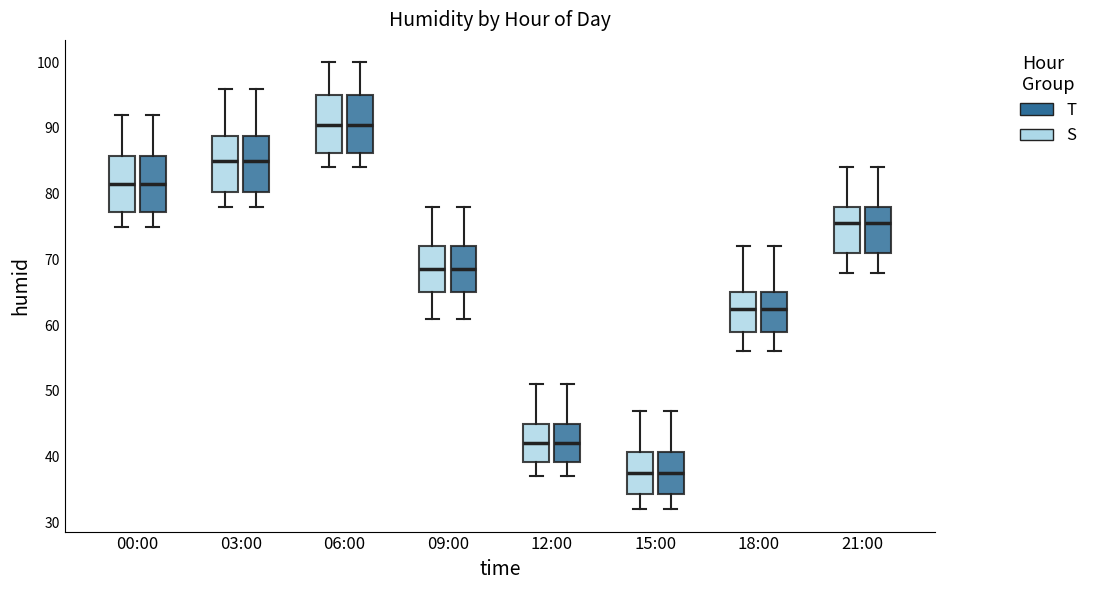

Reading left to right, read every box against the y-axis: the position of its median line, the range the box covers, and the ends of its whiskers. The values are not printed on the chart, so give them approximately, as read against the axis.

00:00 (S): median 82, box 77 to 86, whiskers 75 to 92
00:00 (T): median 82, box 77 to 86, whiskers 75 to 92
03:00 (S): median 85, box 80 to 89, whiskers 78 to 96
03:00 (T): median 85, box 80 to 89, whiskers 78 to 96
06:00 (S): median 91, box 86 to 95, whiskers 84 to 100
06:00 (T): median 91, box 86 to 95, whiskers 84 to 100
09:00 (S): median 69, box 65 to 72, whiskers 61 to 78
09:00 (T): median 69, box 65 to 72, whiskers 61 to 78
12:00 (S): median 42, box 39 to 45, whiskers 37 to 51
12:00 (T): median 42, box 39 to 45, whiskers 37 to 51
15:00 (S): median 38, box 34 to 41, whiskers 32 to 47
15:00 (T): median 38, box 34 to 41, whiskers 32 to 47
18:00 (S): median 63, box 59 to 65, whiskers 56 to 72
18:00 (T): median 63, box 59 to 65, whiskers 56 to 72
21:00 (S): median 76, box 71 to 78, whiskers 68 to 84
21:00 (T): median 76, box 71 to 78, whiskers 68 to 84